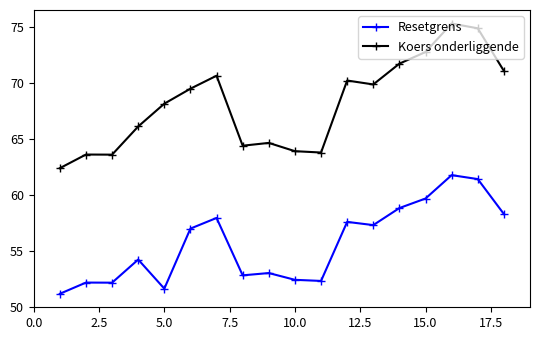

What is the sum of all Resetgrens values?

1001.9